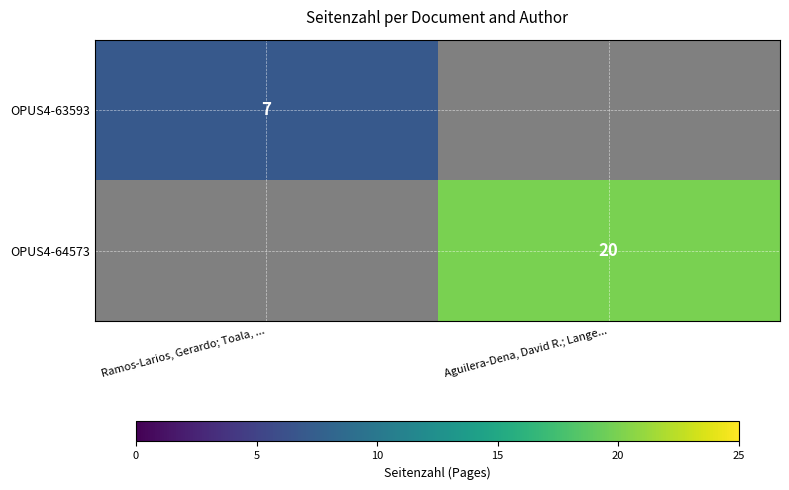

At which category does the chart reach its peak across all series?

Aguilera-Dena, David R.; Lange...